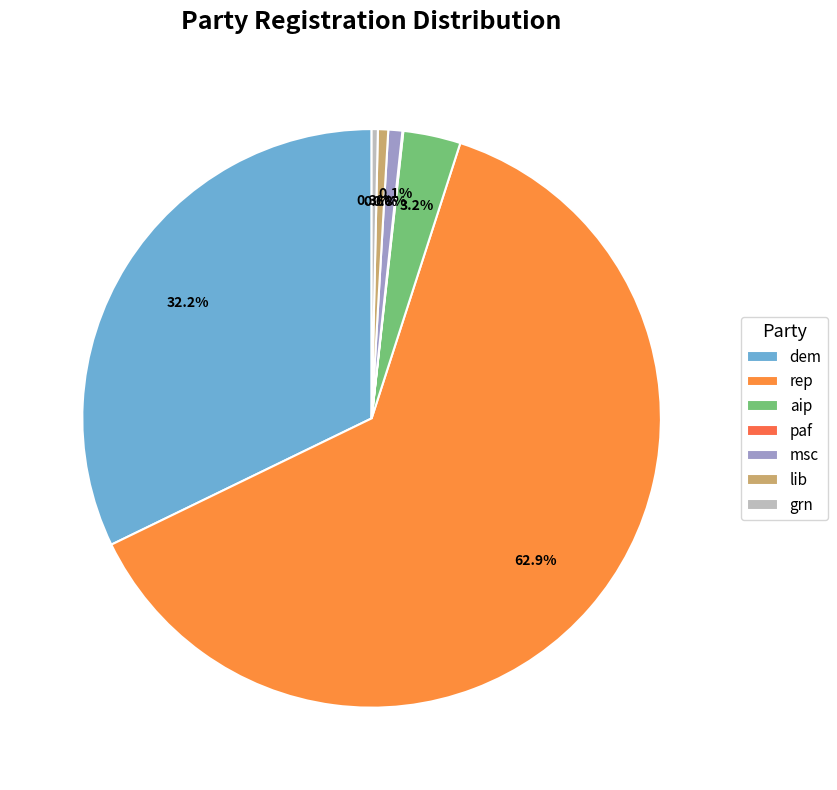

Combined, do dem and msc account for over 50%?

No